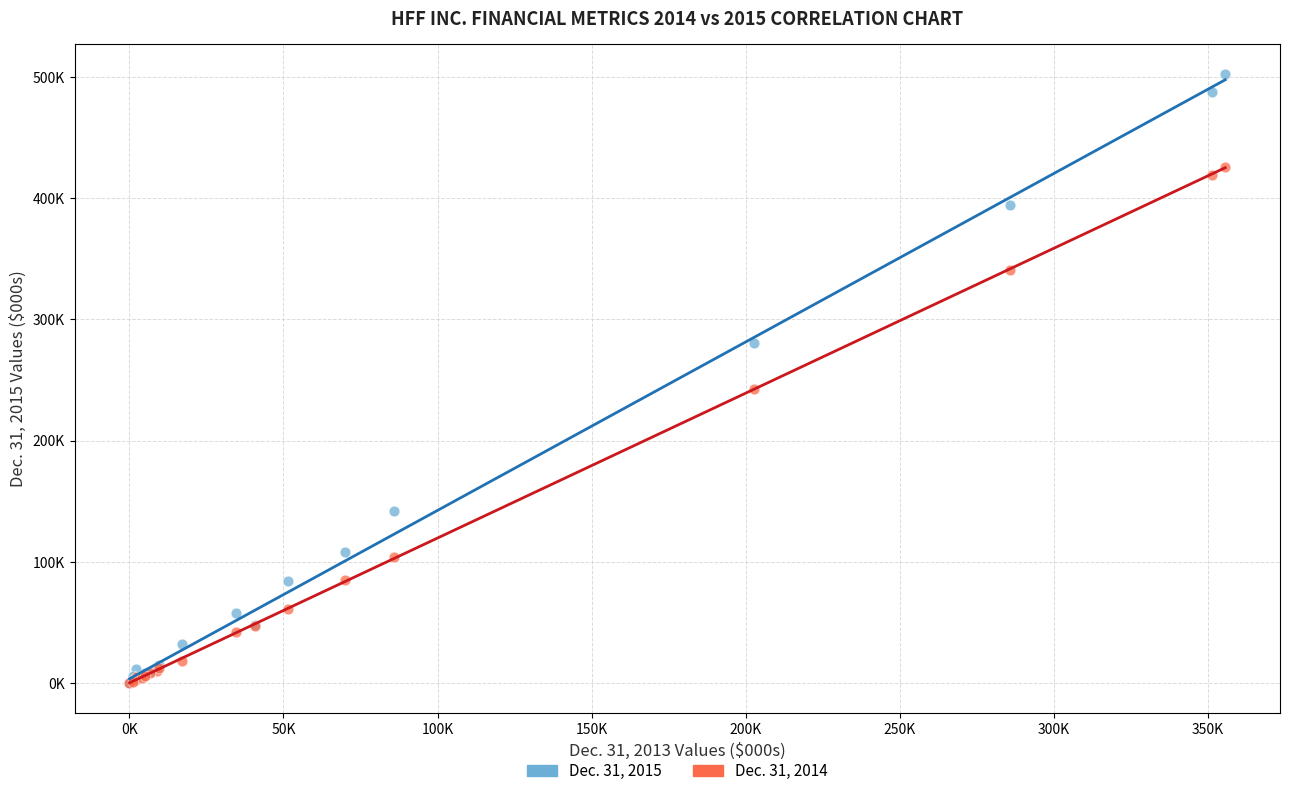

What are all the series names shown in the legend?

Dec. 31, 2015, Dec. 31, 2014